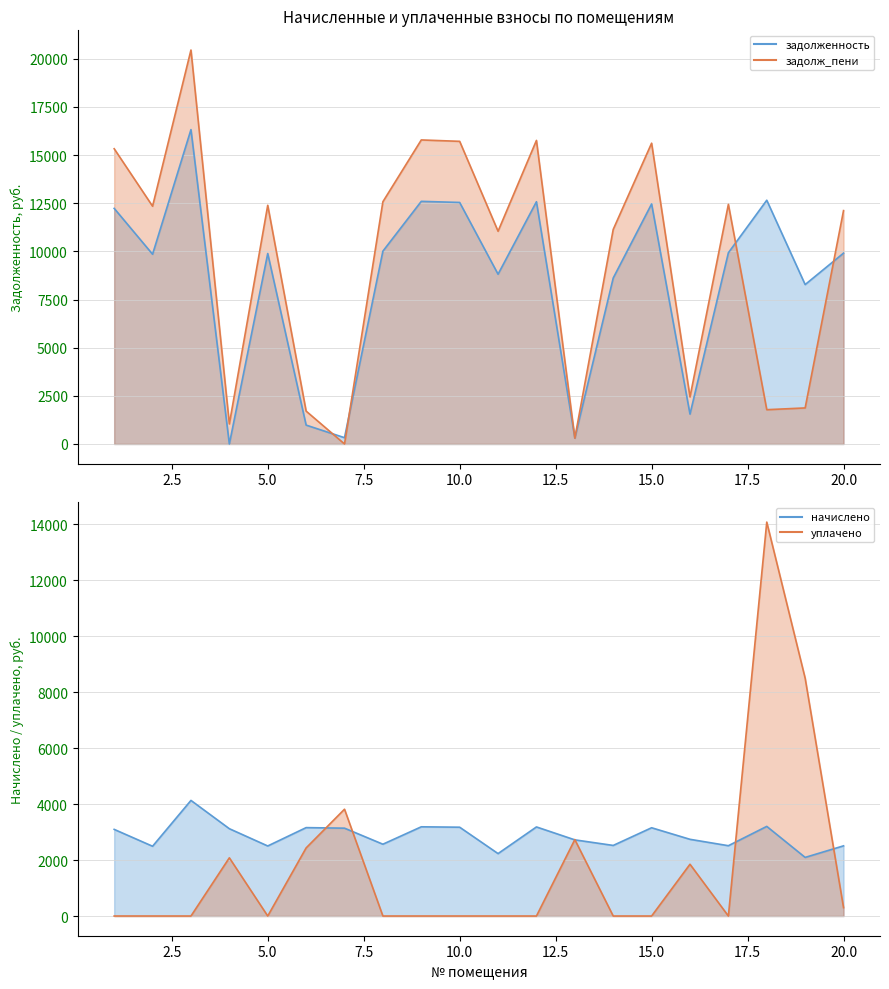

What is the average value of the задолж_пени series?

9591.5